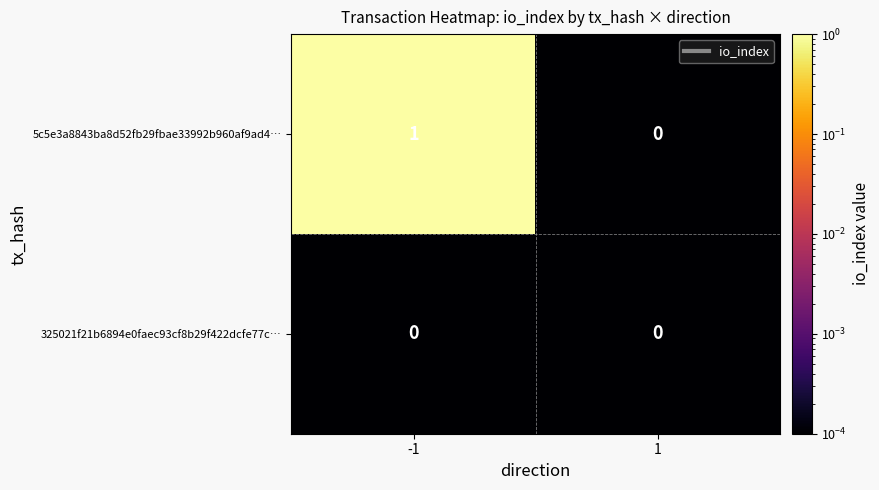

Which series has the largest total across all categories?

5c5e3a8843ba8d52fb29fbae33992b960af9ad4…